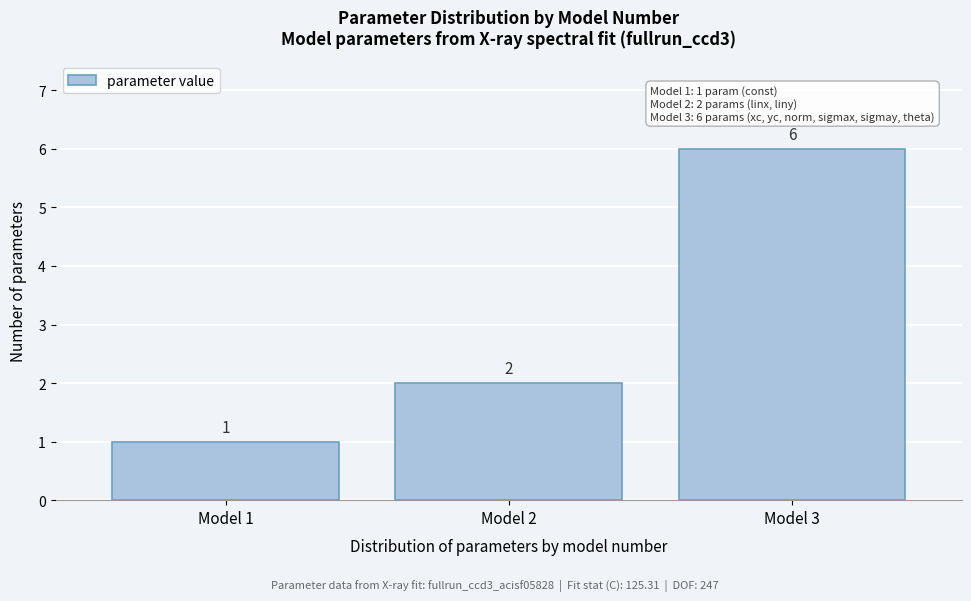

Reading left to right, transcribe this chart: for each bar, give the range it covers on the x-axis and its height.

0.5 to 1.5: 1
1.5 to 2.5: 2
2.5 to 3.5: 6